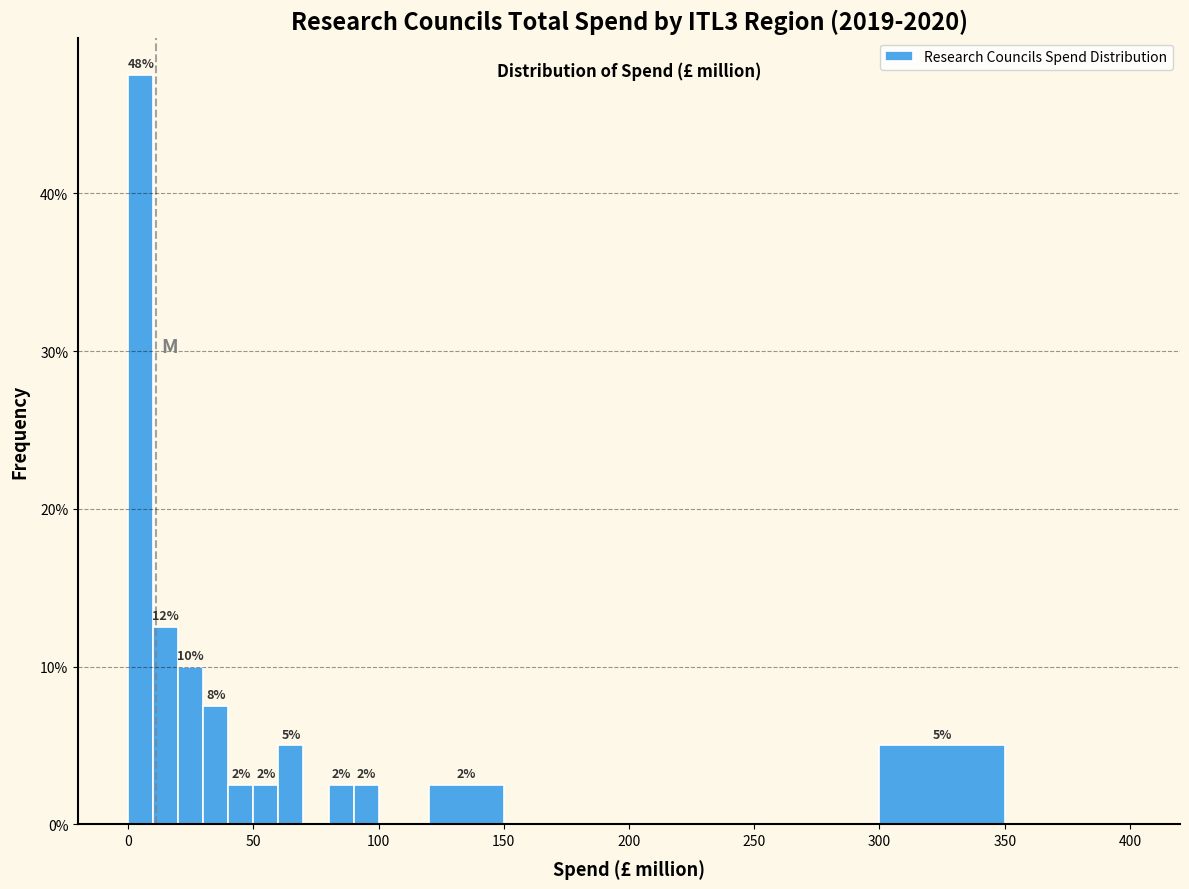

Read against the x-axis, roughly where is the centre of the tallest bar?

5